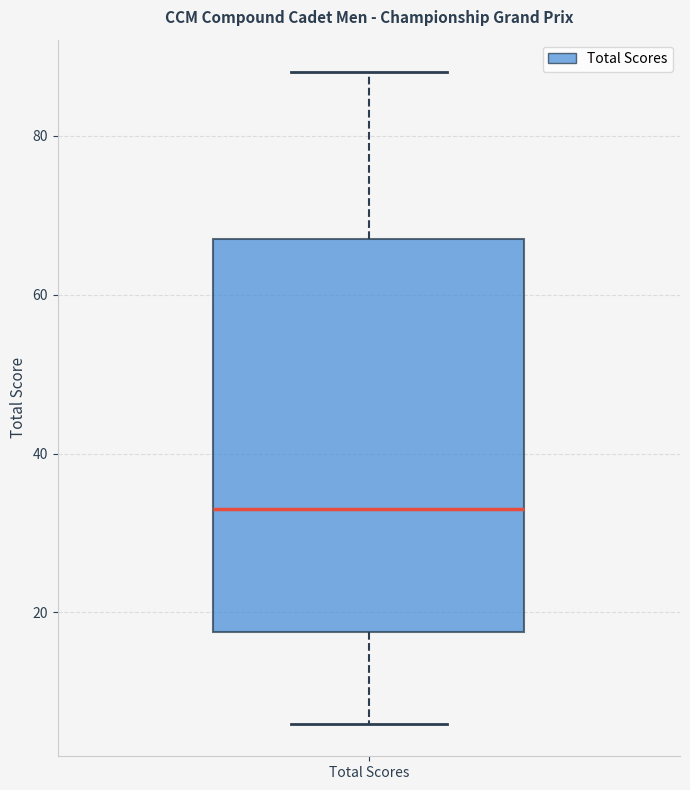

Read this box plot against the y-axis: the position of the median line, the range covered by the box, and the ends of both whiskers. The values are not printed on the chart, so give them approximately, as read against the axis.

median 34, box 18 to 68, whiskers 6 to 88